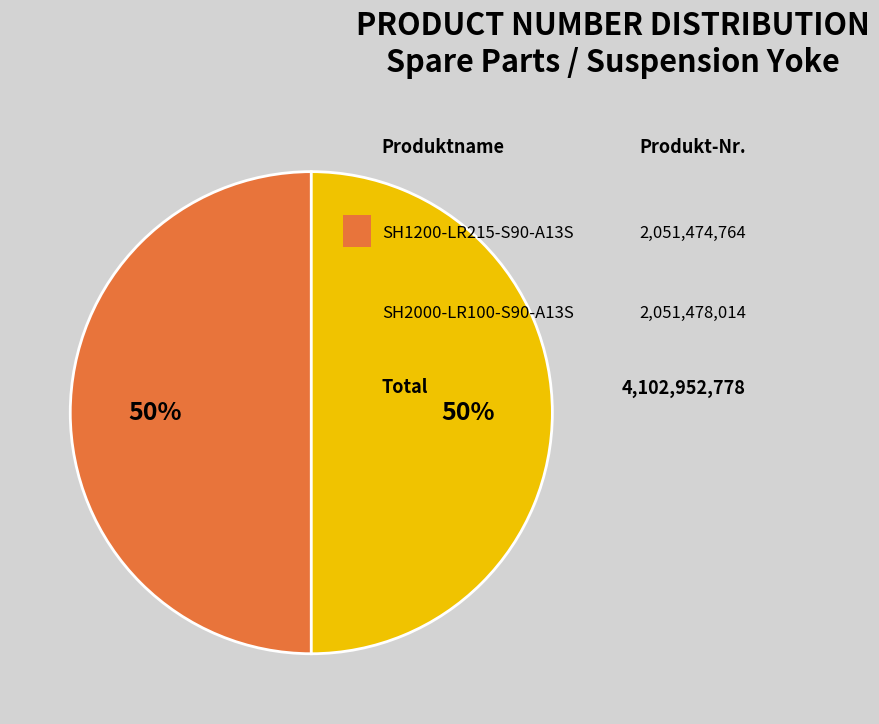

Which category has the smallest portion of the pie?

SH1200-LR215-S90-A13S